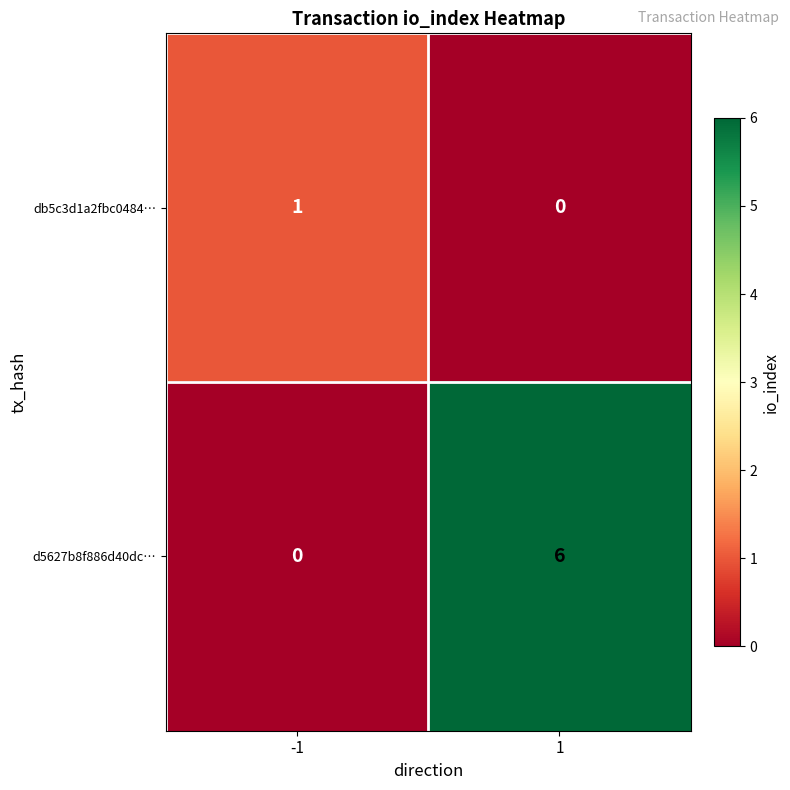

Reading right to left, list all the values displayed in this chart.

db5c3d1a2fbc0484…: 1=0	-1=1
d5627b8f886d40dc…: 1=6	-1=0